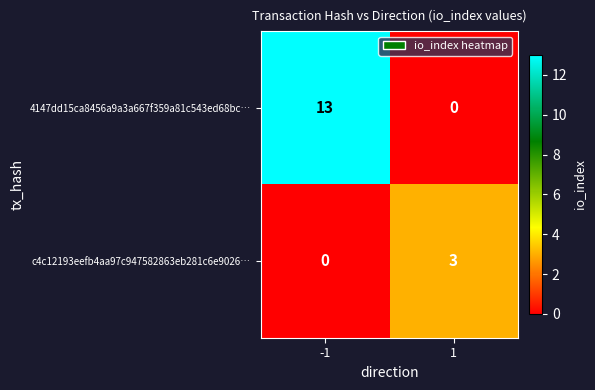

What is the total value across all series at 1?

3